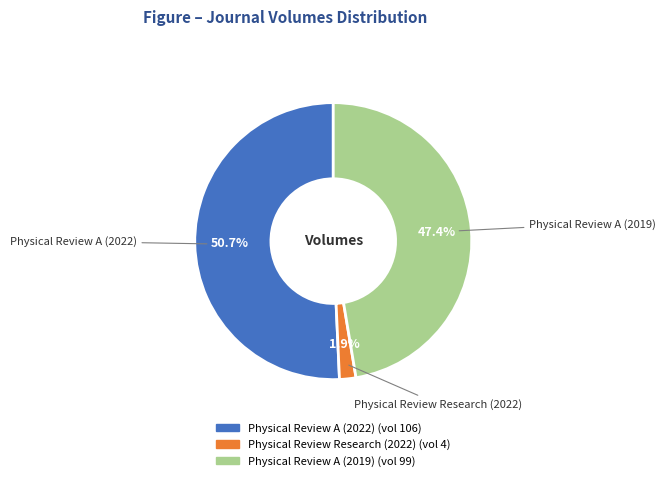

True or false: Physical Review A (2019) accounts for 55% of the total.

False